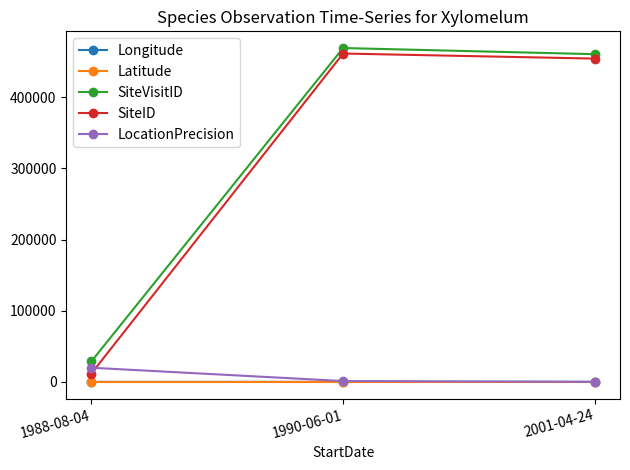

At which label is SiteID closest to 236510?

2001-04-24